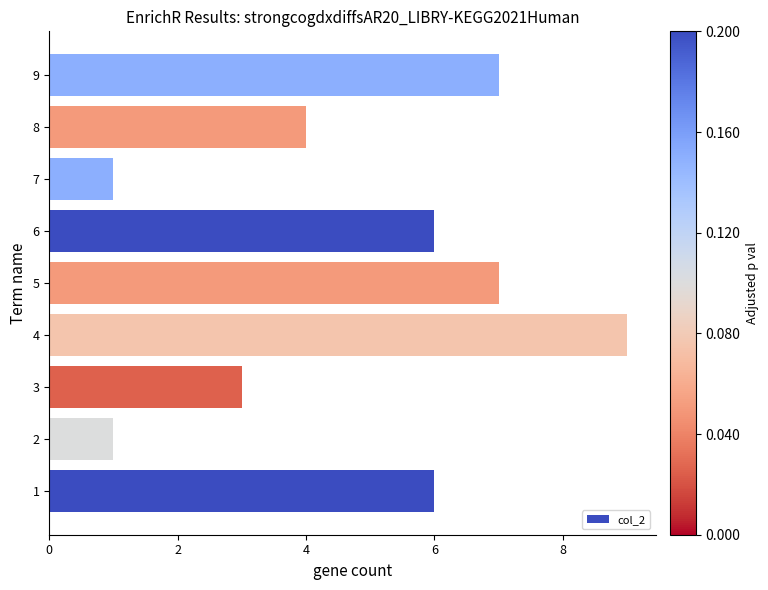

The value at 6 is 0. True or false?

False